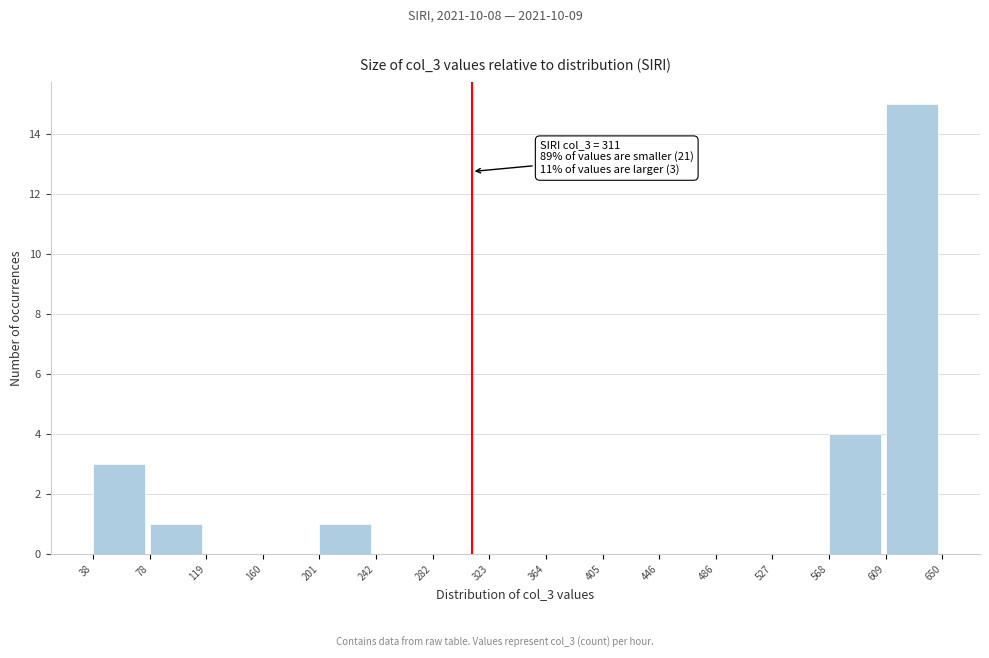

Which range on the x-axis has the tallest bar?

609 to 650